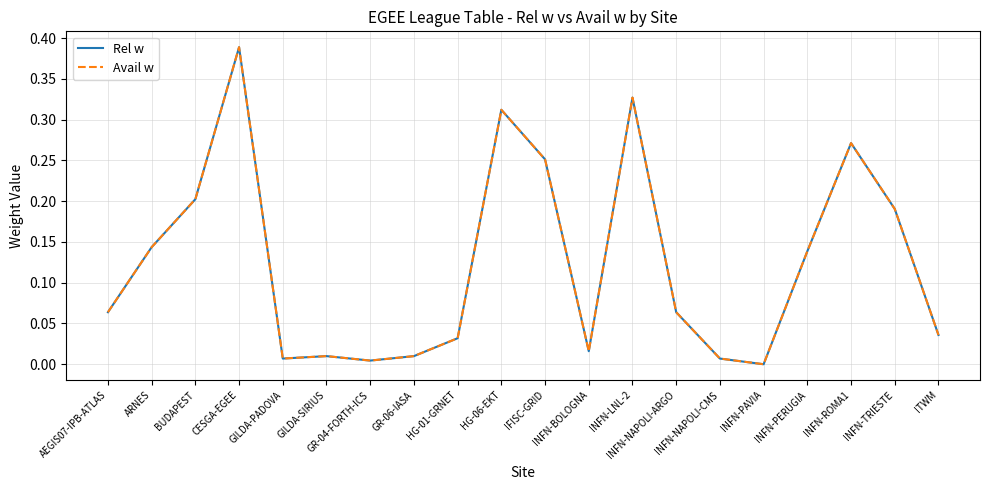

Which series changed the most between HG-01-GRNET and INFN-ROMA1?

Rel w